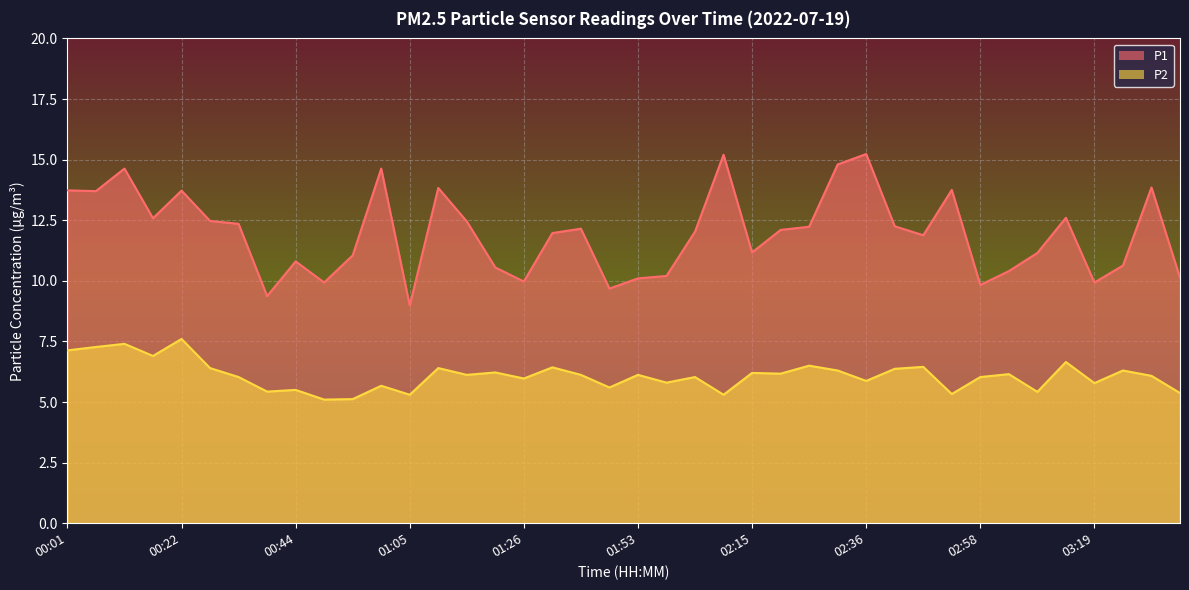

Reading left to right, what are all the values shown in this chart?

P1: 13.7	13.7	14.6	12.6	13.7	12.5	12.3	9.4	10.8	9.9	11.1	14.6	9.0	13.8	12.4	10.6	10.0	12.0	12.2	9.7	10.1	10.2	12.0	15.2	11.2	12.1	12.2	14.8	15.2	12.2	11.9	13.8	9.8	10.4	11.2	12.6	9.9	10.6	13.8	10.1
P2: 7.1	7.3	7.4	6.9	7.6	6.4	6.0	5.4	5.5	5.1	5.1	5.7	5.3	6.4	6.1	6.2	6.0	6.4	6.1	5.6	6.1	5.8	6.0	5.3	6.2	6.2	6.5	6.3	5.9	6.4	6.5	5.3	6.0	6.2	5.4	6.7	5.8	6.3	6.1	5.4